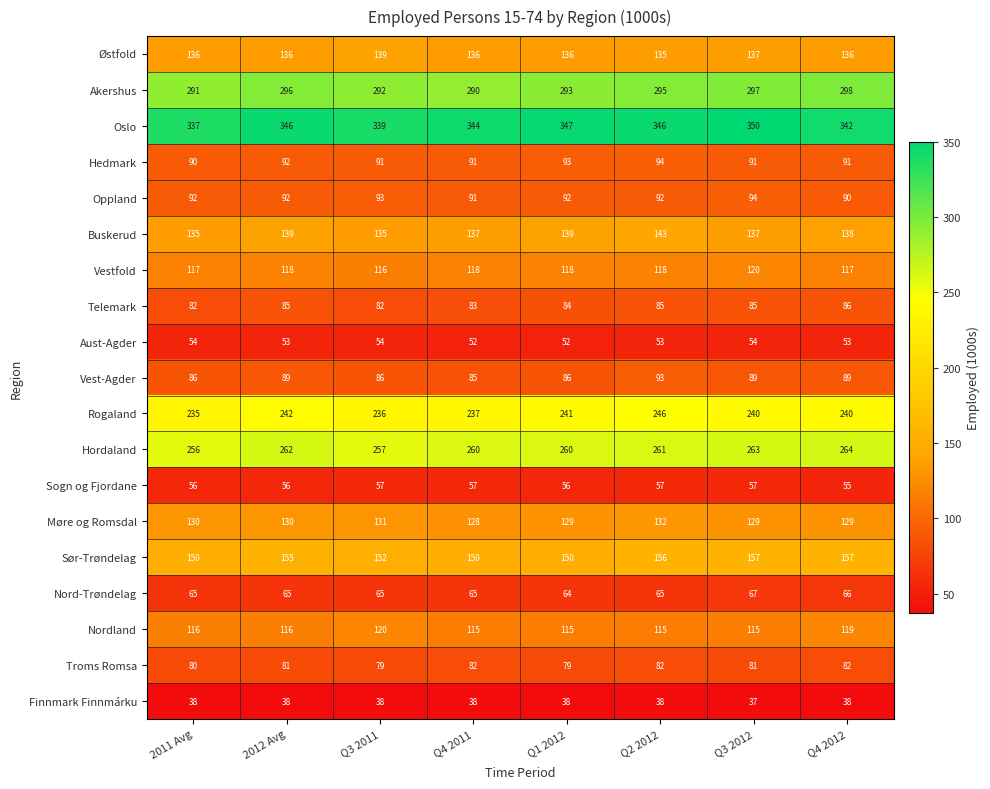

At how many categories does at least one series exceed 247?

8